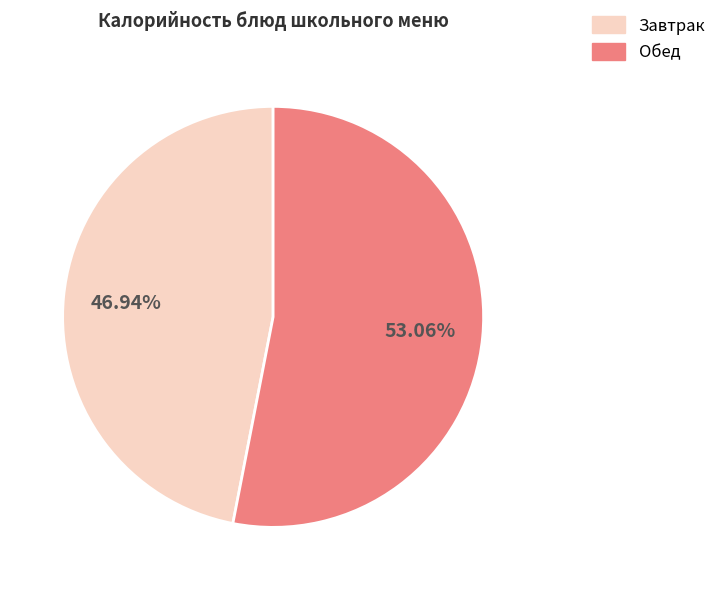

Between Завтрак and Обед, which is larger?

Обед